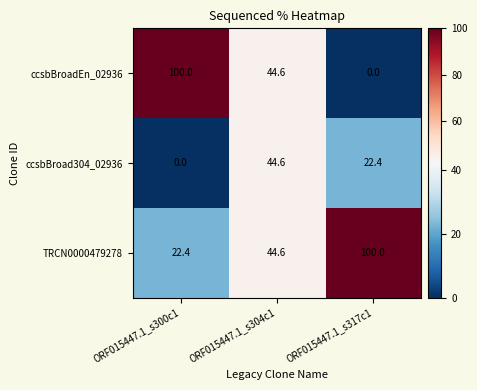

List the series in order of their overall mean, highest first.

TRCN0000479278, ccsbBroadEn_02936, ccsbBroad304_02936